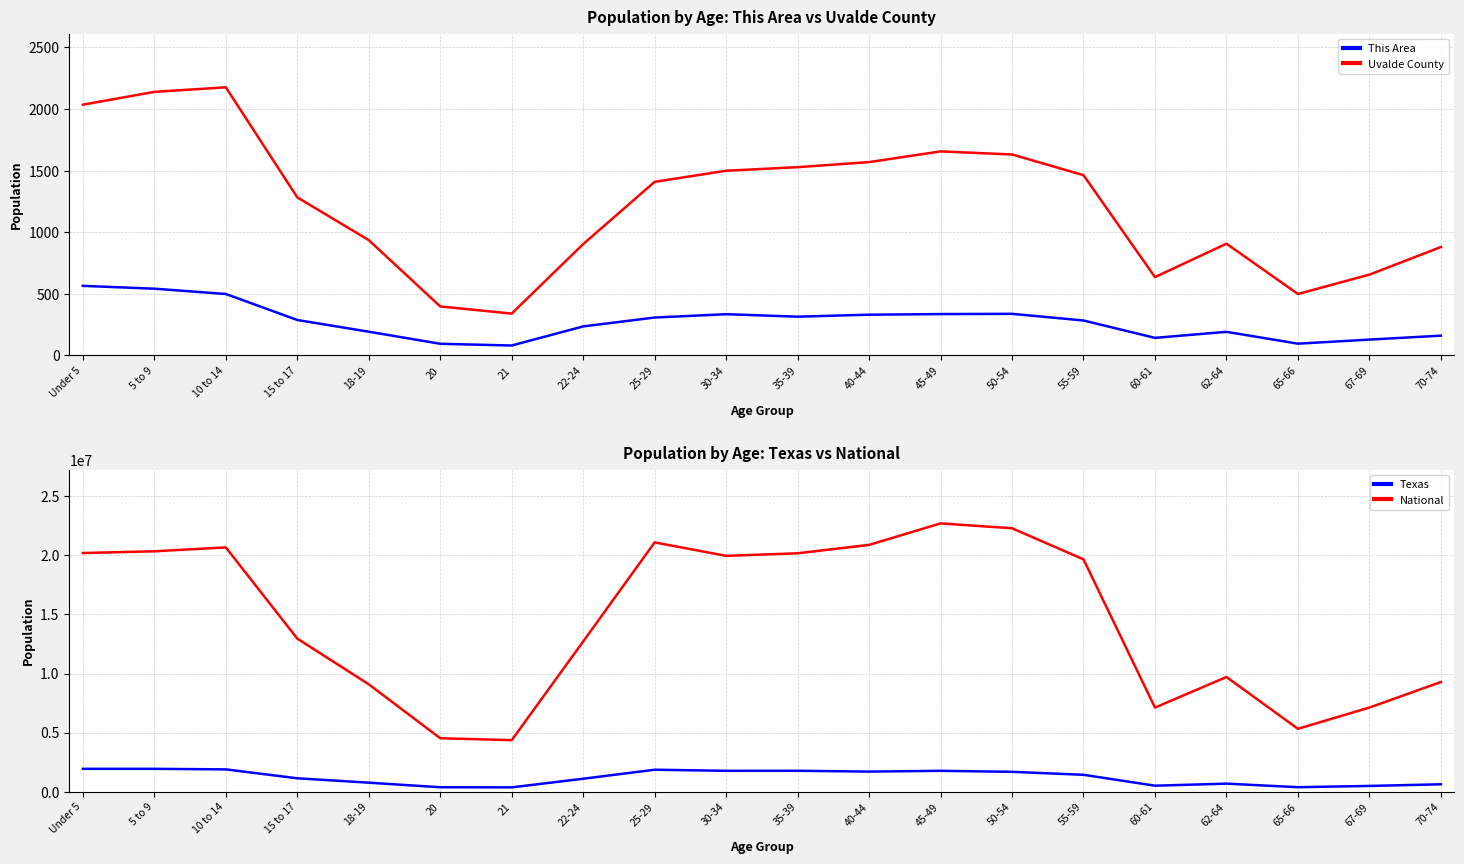

What is the label of the 6th point from the left?

20